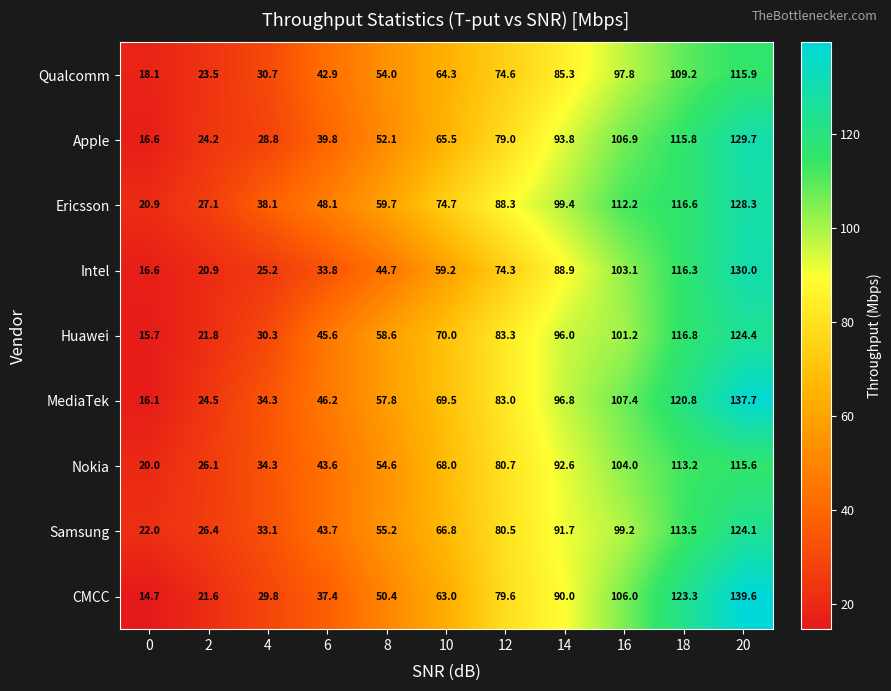

What is the difference between the maximum and minimum values in the Nokia series?

95.6